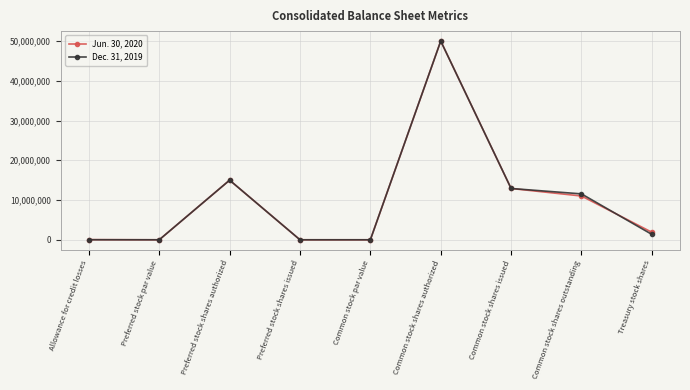

At which category is the sum across all series the highest?

Common stock shares authorized